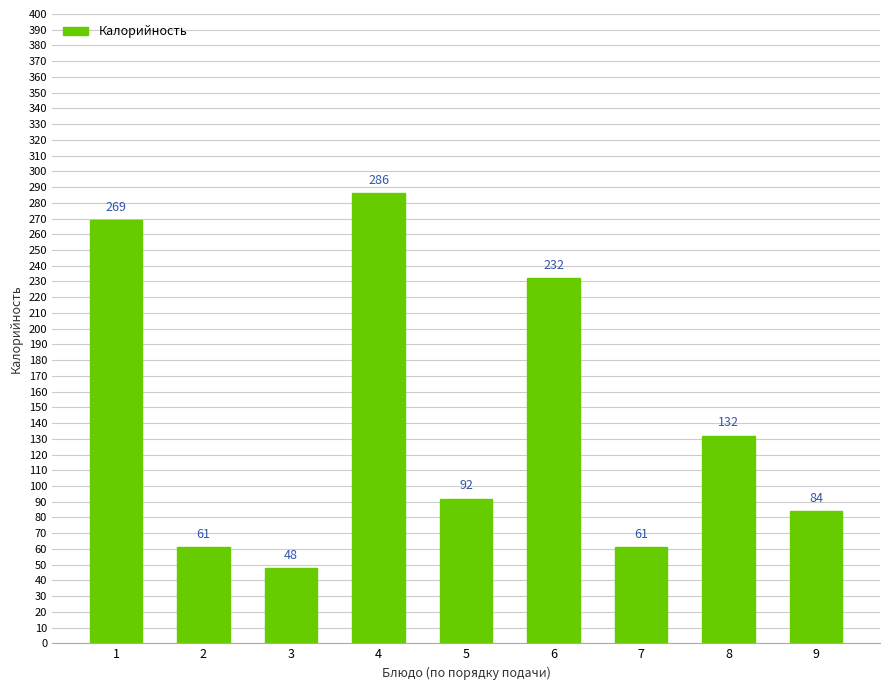

The value at 9 is 84. True or false?

True